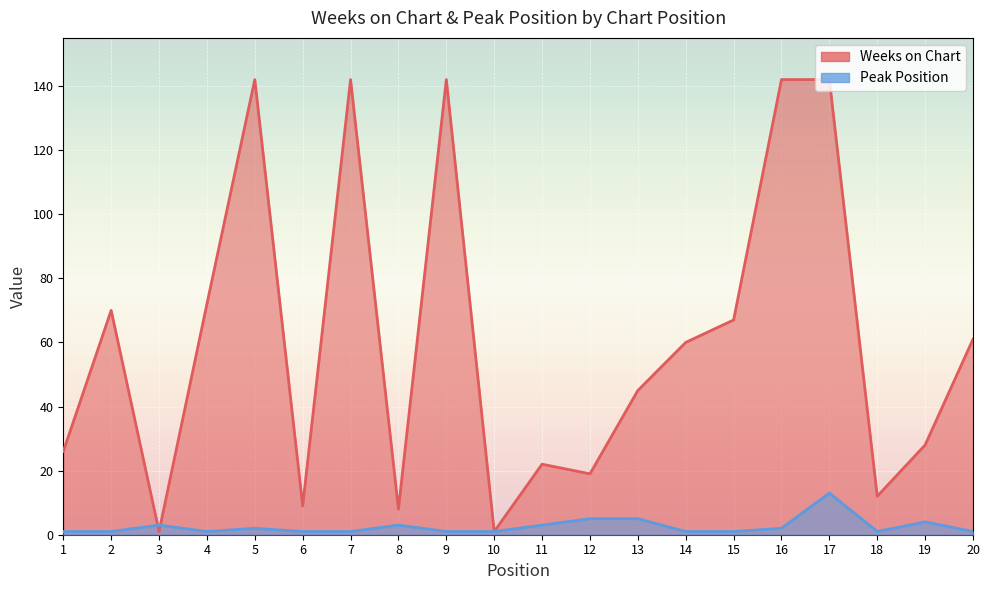

Which series has the largest total across all categories?

Weeks on Chart